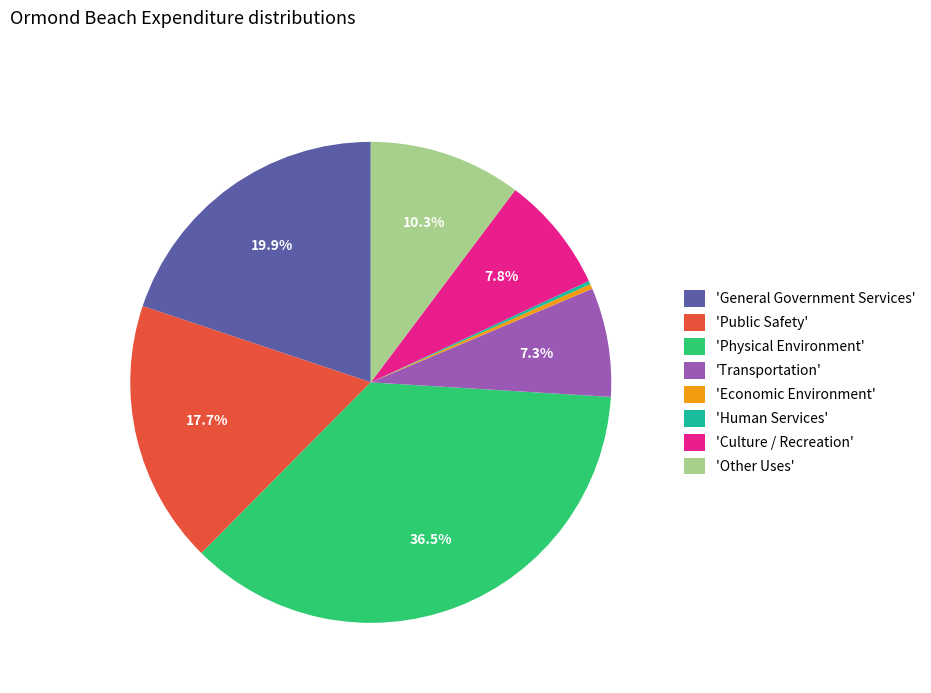

Approximately how many times larger is the value at 'Public Safety' compared to 'Other Uses'?

1.7